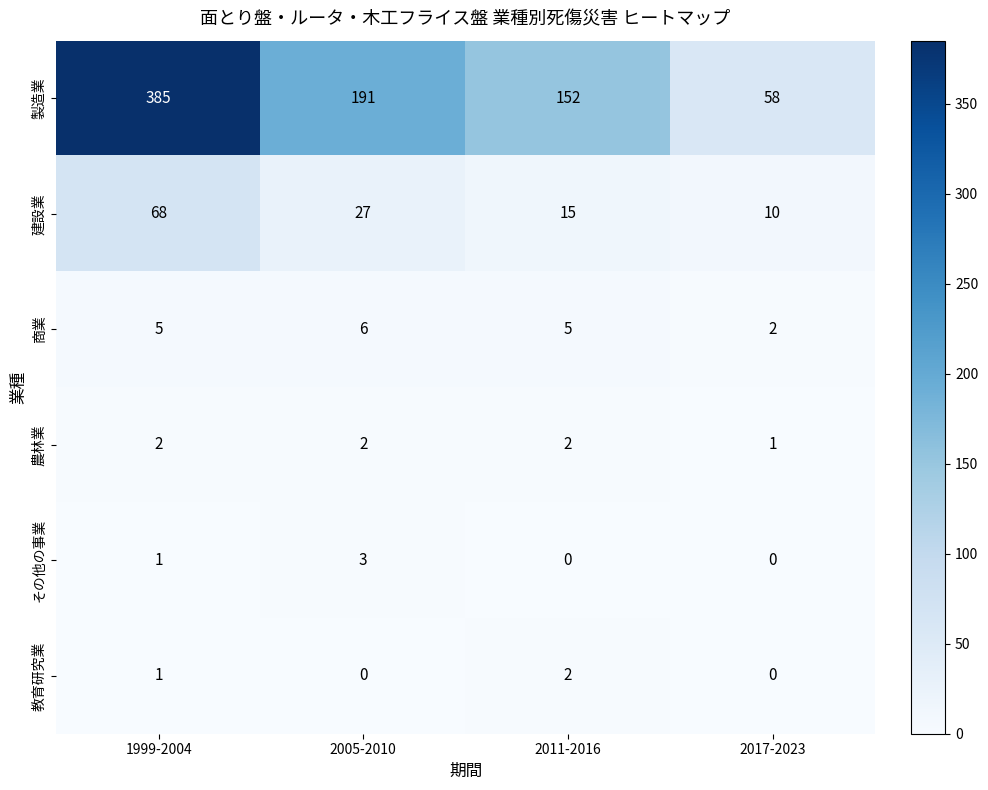

The value of 商業 at 2017-2023 is 1. True or false?

False